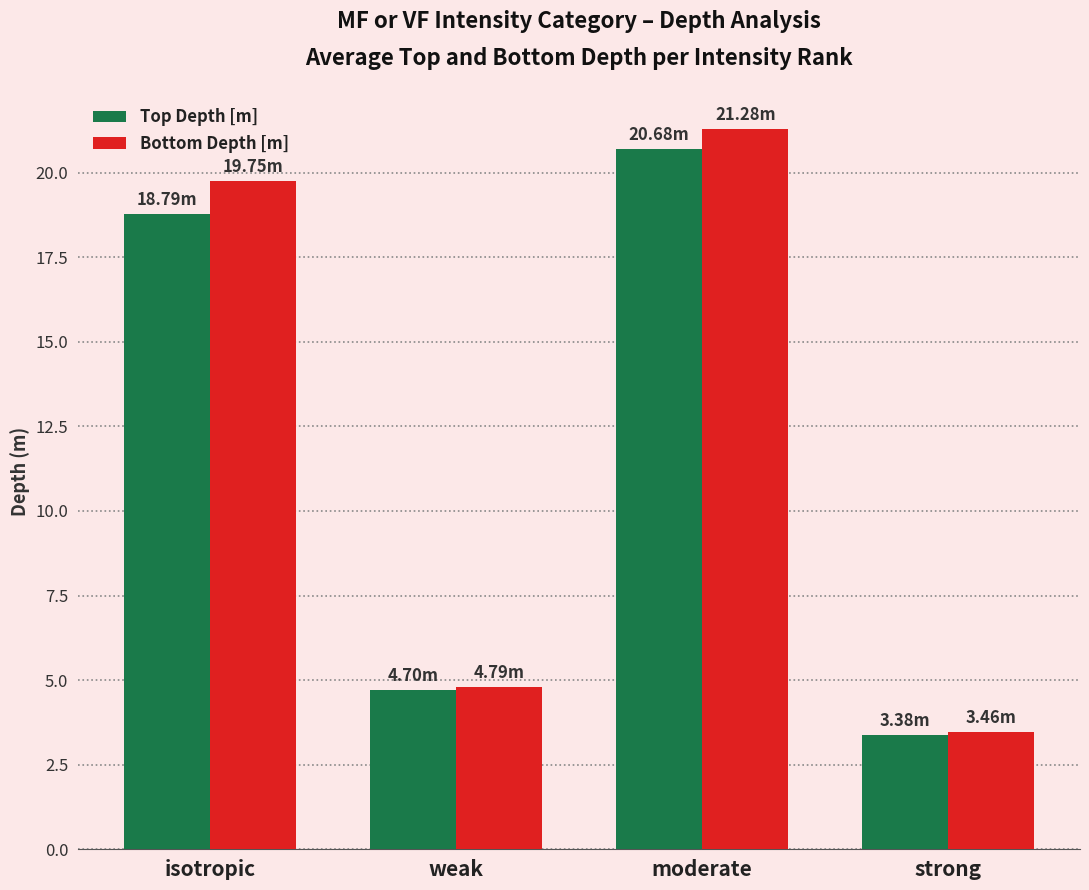

Reading right to left, list all the values displayed in this chart.

Top Depth [m]: strong=3.4	moderate=20.7	weak=4.7	isotropic=18.8
Bottom Depth [m]: strong=3.5	moderate=21.3	weak=4.8	isotropic=19.8